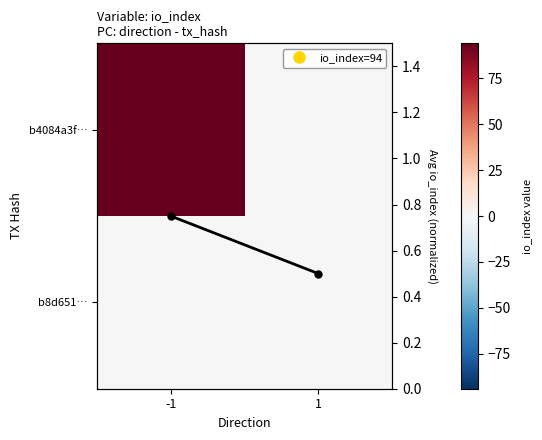

Read the b4084a3f… value at -1.

94.0